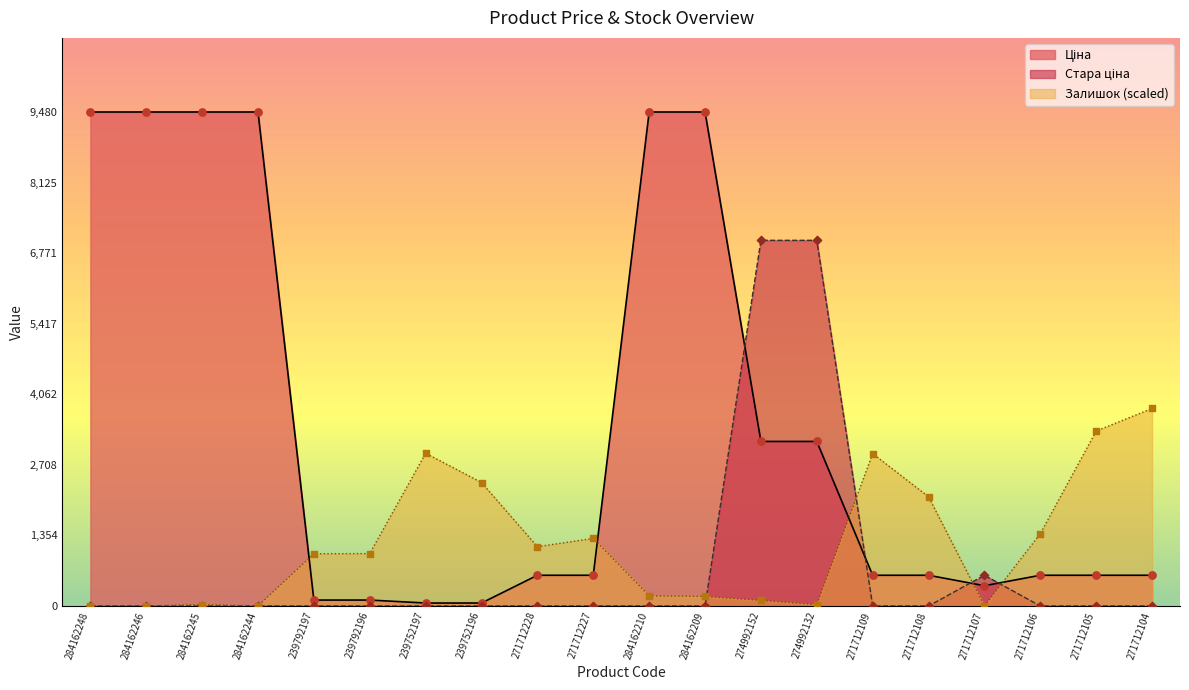

What is the maximum value shown in the chart?

9480.1